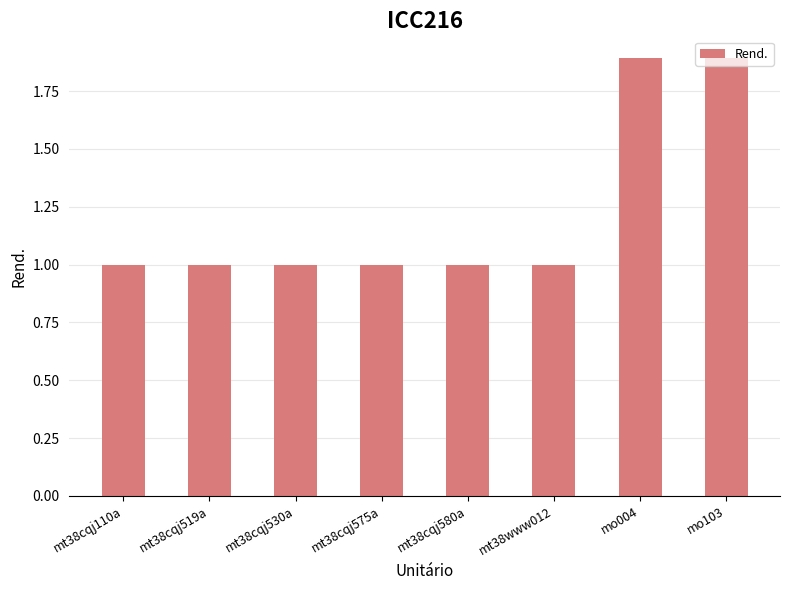

Is it true that the value at mt38cqj519a is 1.5?

False